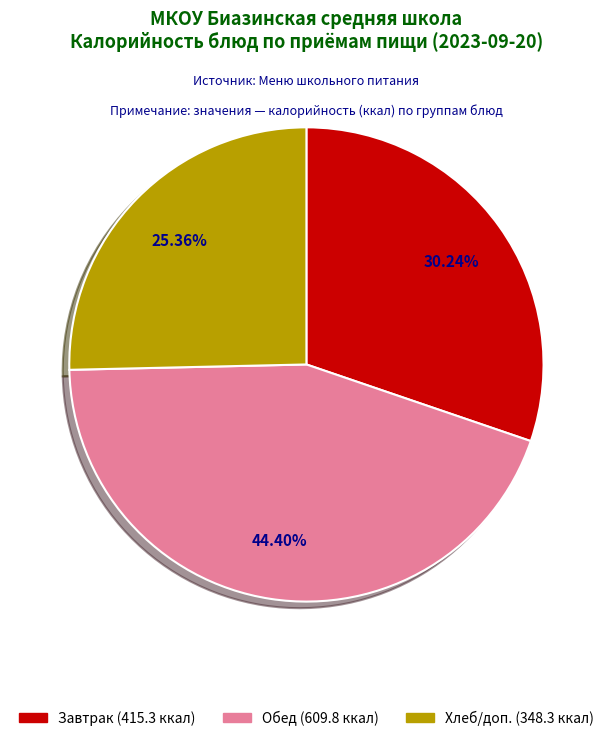

Is there any slice that represents more than half of the pie?

No